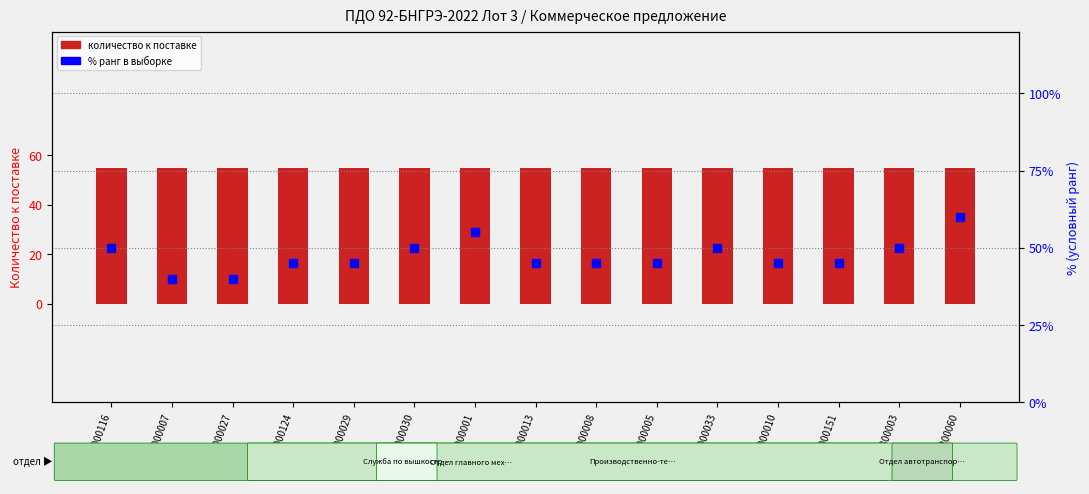

What are all the series names shown in the legend?

количество к поставке, % ранг в выборке